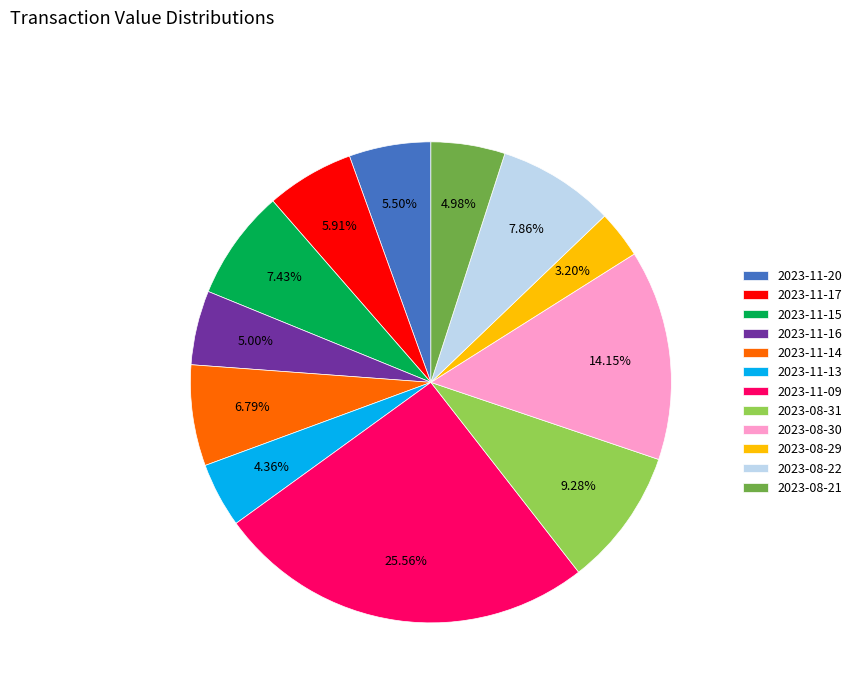

How many slices are in this pie chart?

12